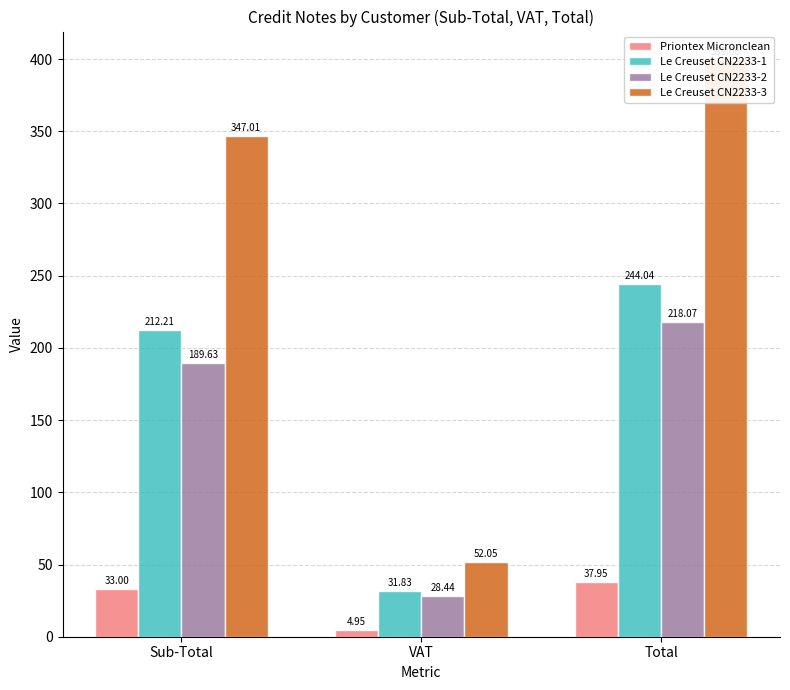

At which category does the chart reach its peak across all series?

Total